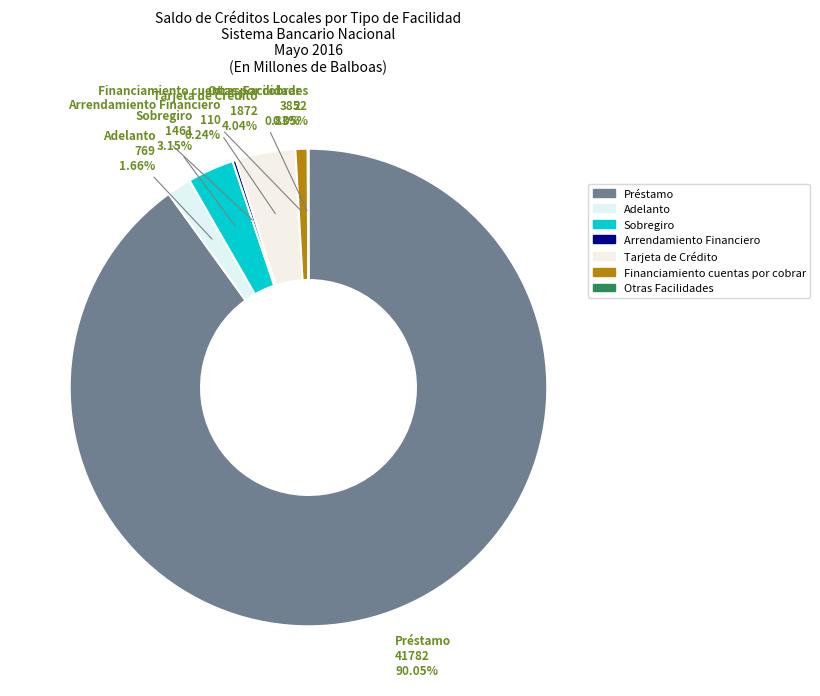

To the nearest percent, what portion does Préstamo represent?

90%